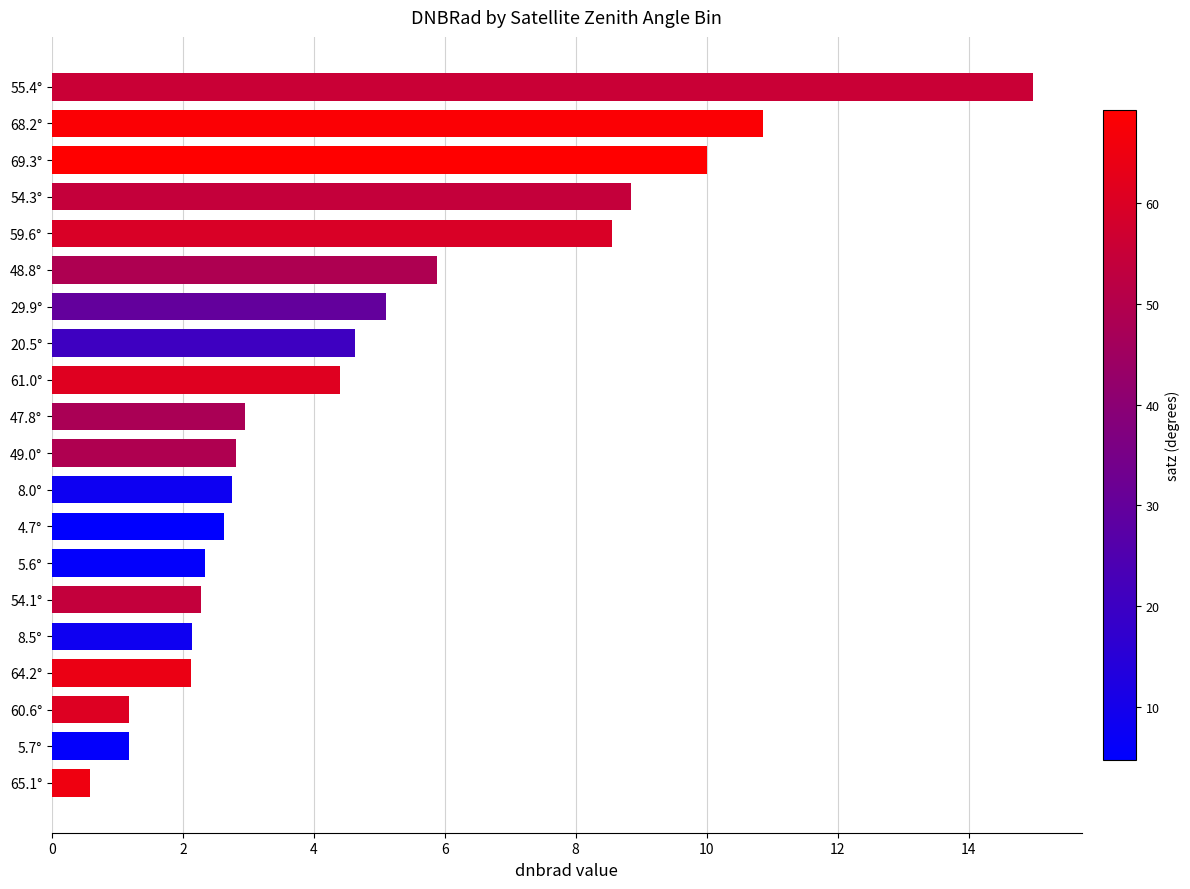

What is the change in value from 65.1° to 4.7°?

+2.0